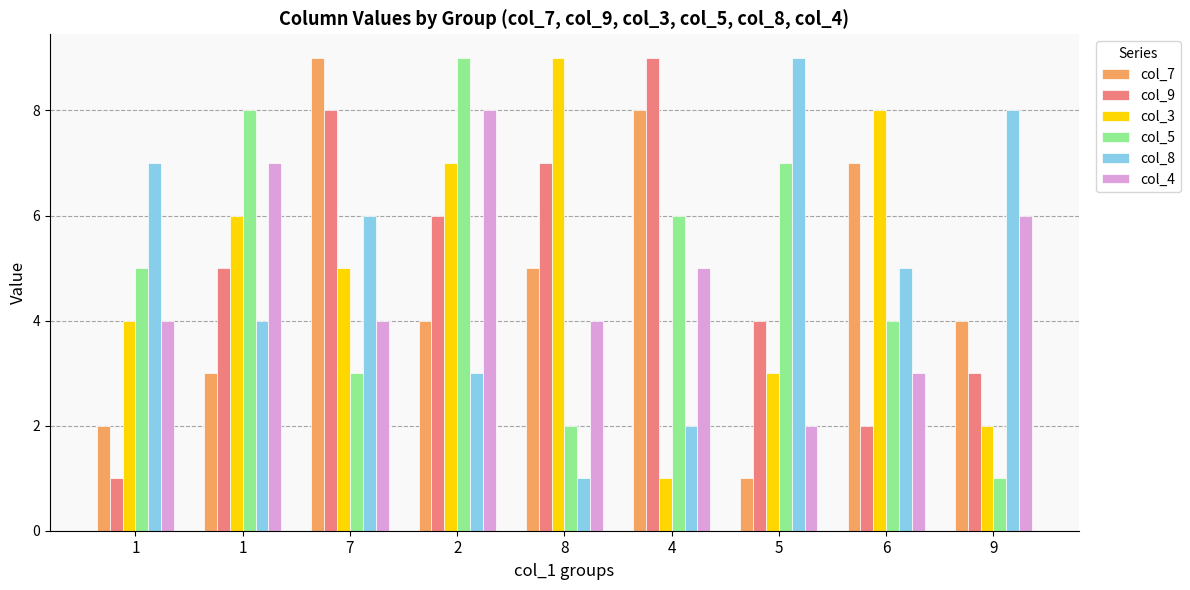

How many data points does each series have?

9